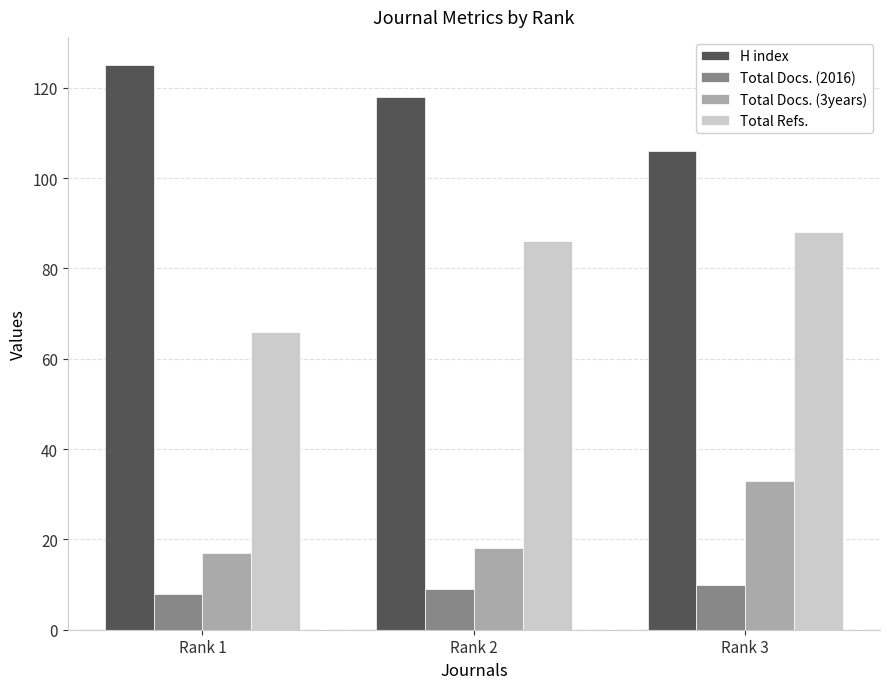

Reading left to right, what are all the values shown in this chart?

H index: 125	118	106
Total Docs. (2016): 8	9	10
Total Docs. (3years): 17	18	33
Total Refs.: 66	86	88